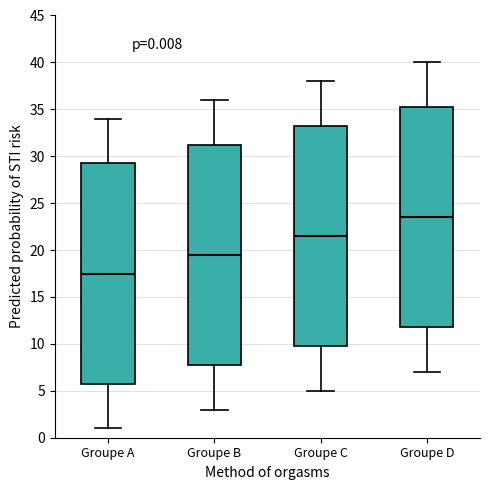

Which box's median line is the highest?

Groupe D